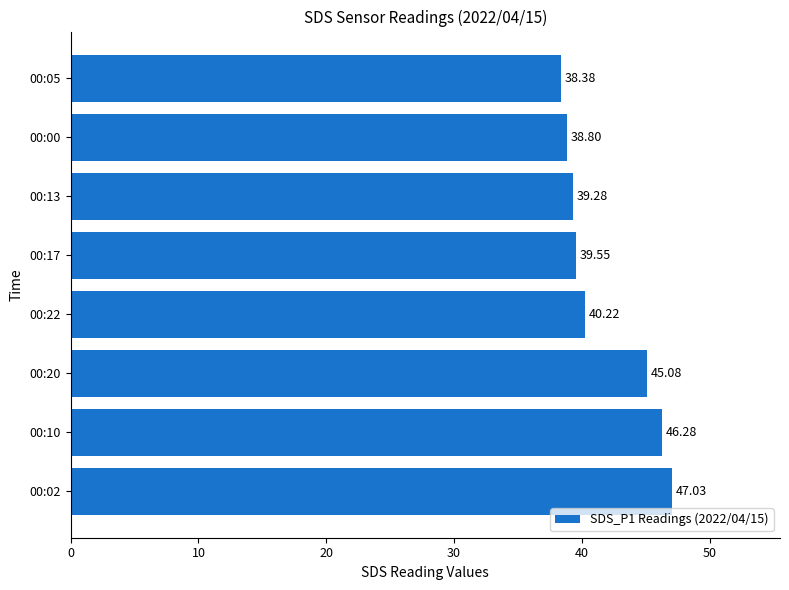

Count the number of categories in the chart.

8